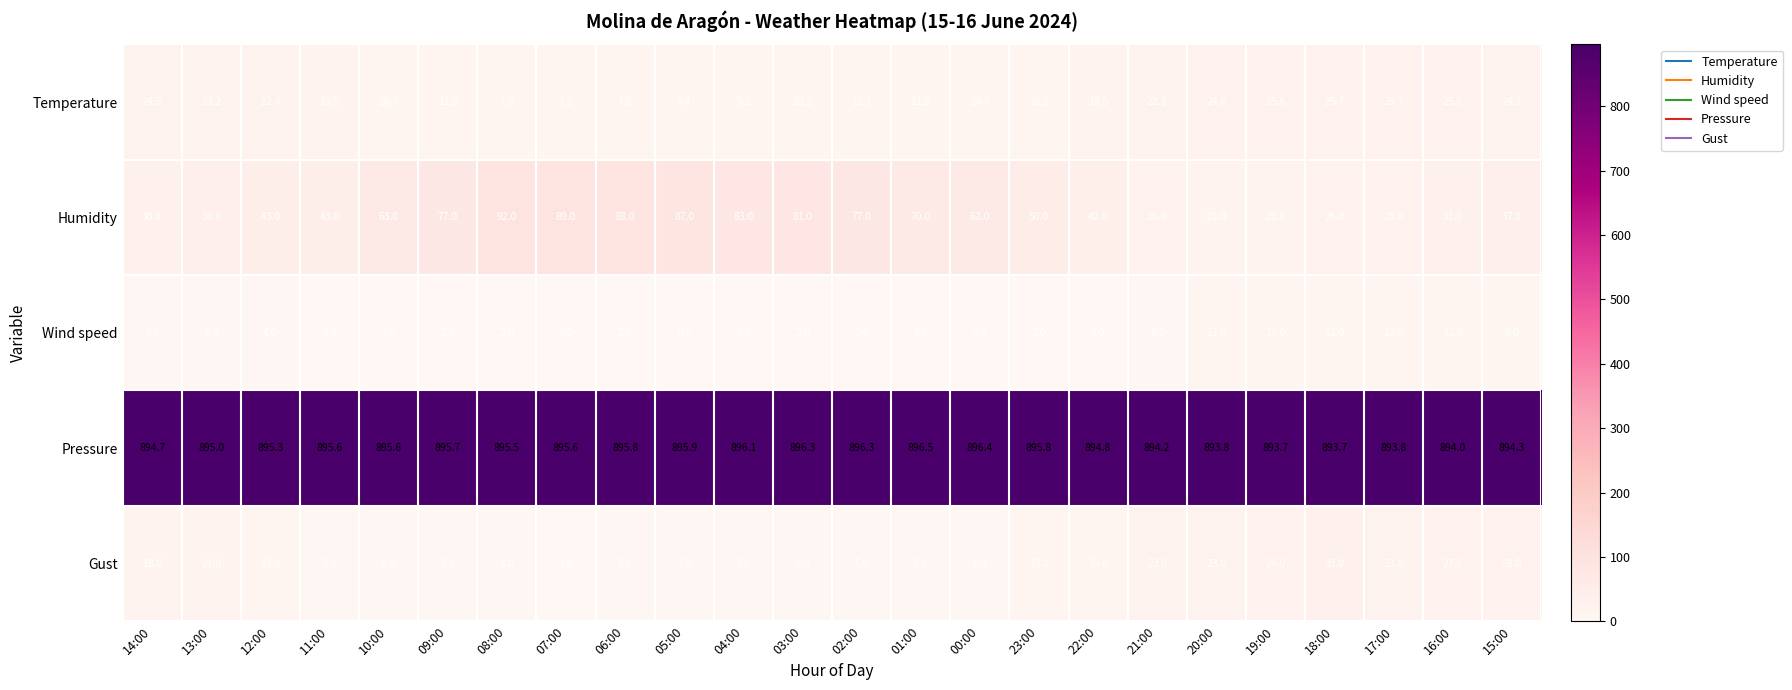

What is the difference between the second highest and minimum values in the Temperature series?

18.5